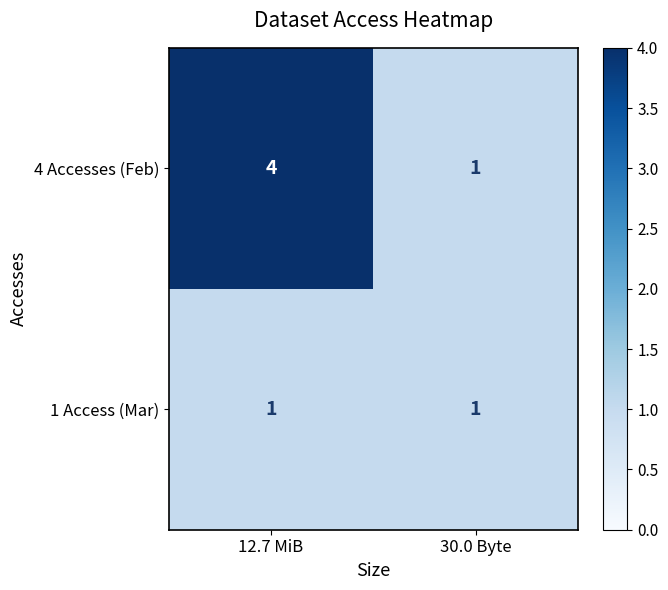

At which label is 4 Accesses (Feb) closest to 2?

30.0 Byte